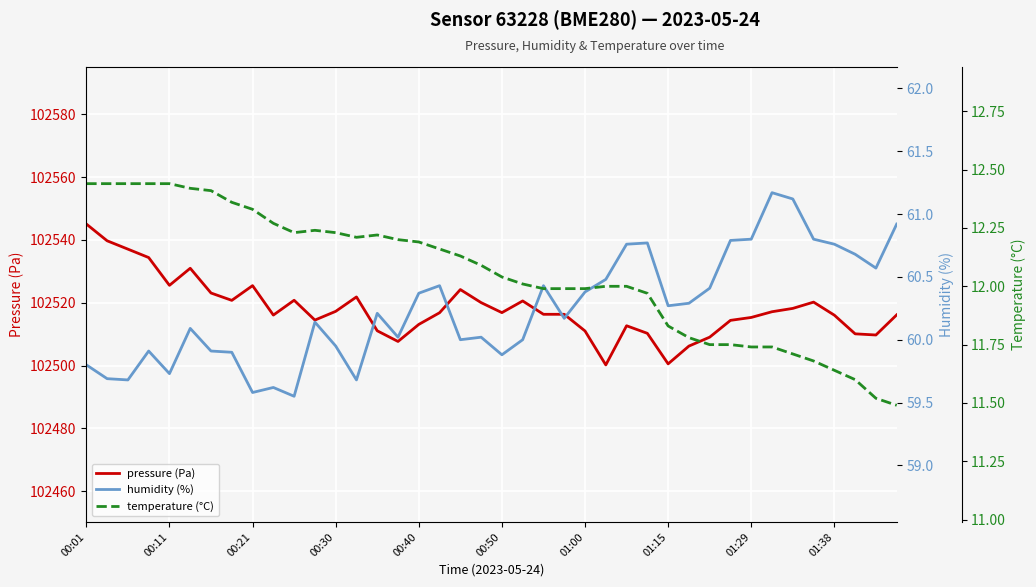

What is the smallest value displayed?

11.5